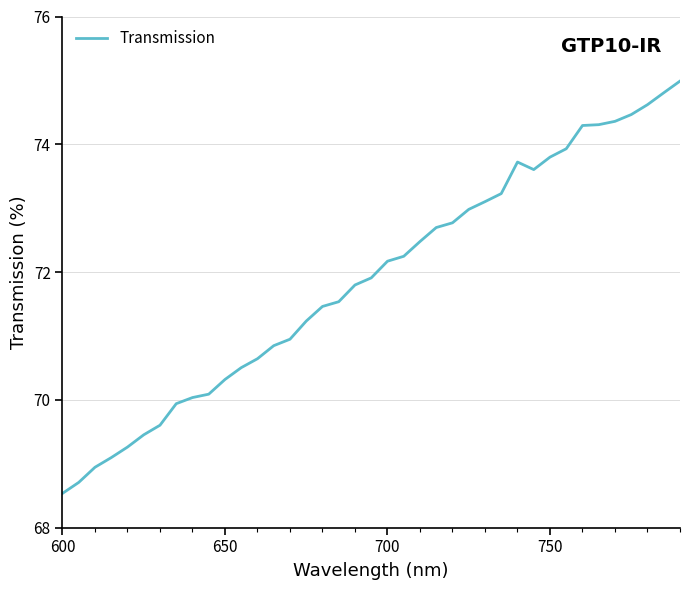

What is the minimum value shown in the chart?

68.5